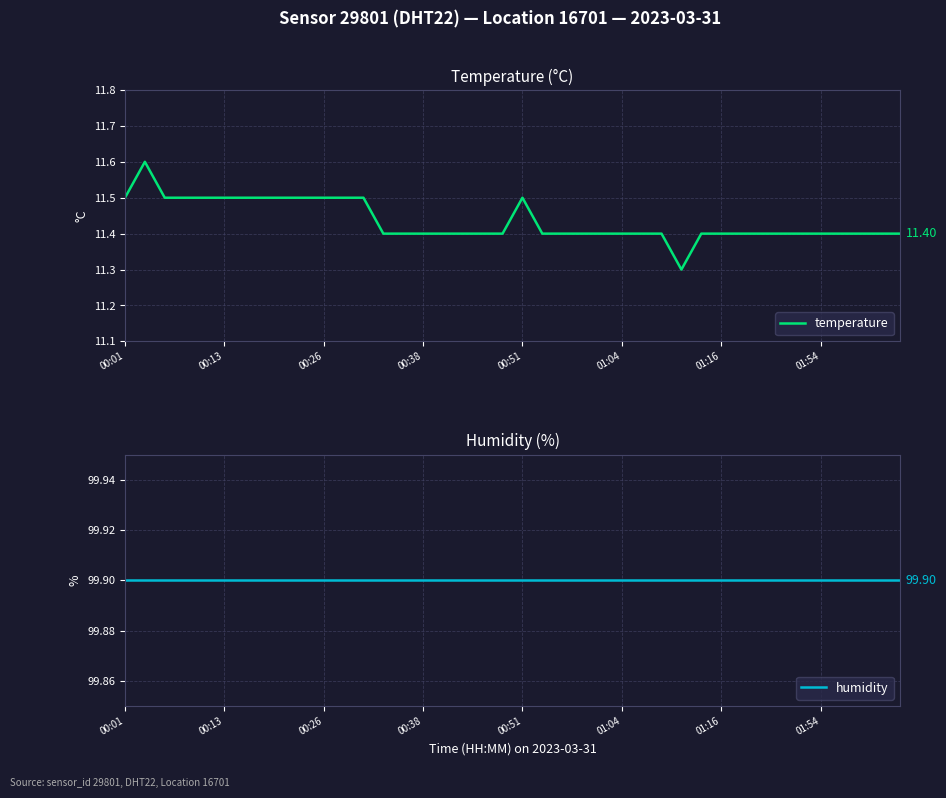

Which has a higher value, 10 or 17?

10